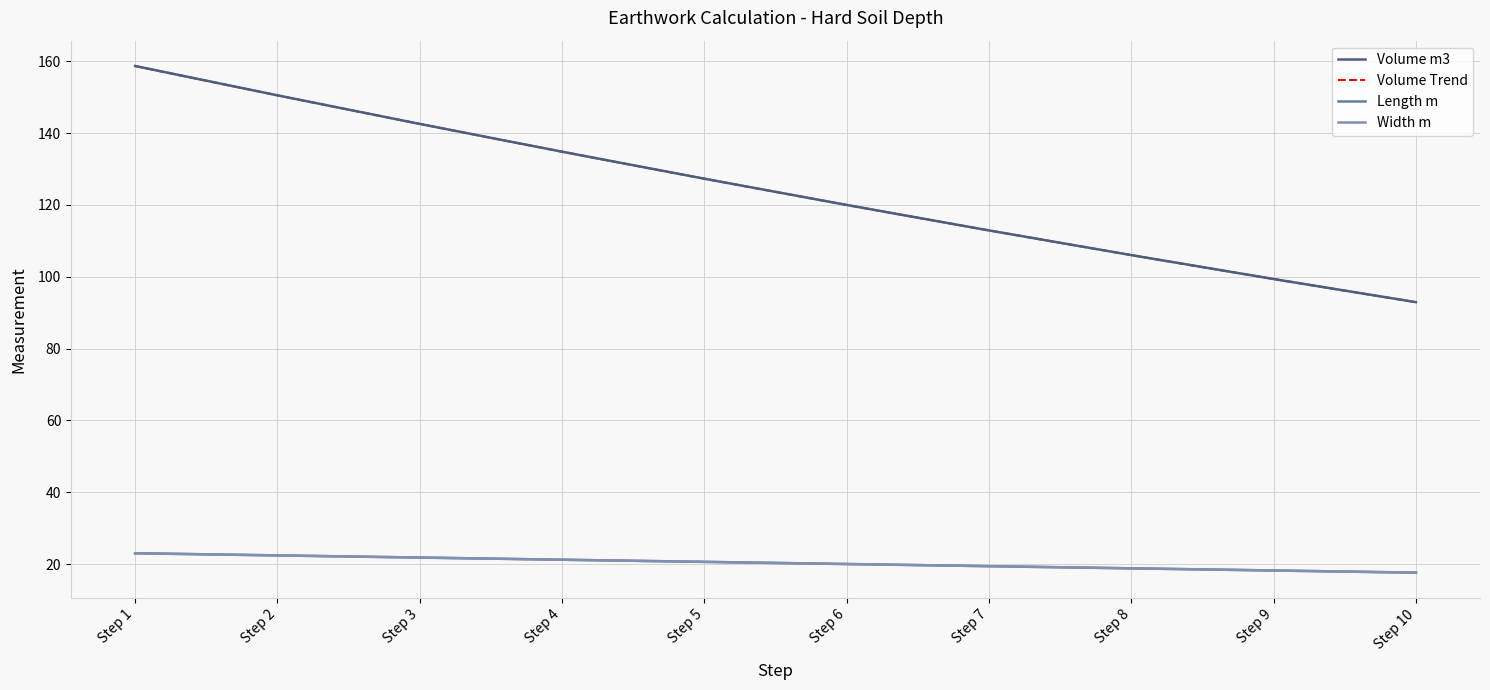

What is the difference between the highest and lowest values at Step 7?

93.5